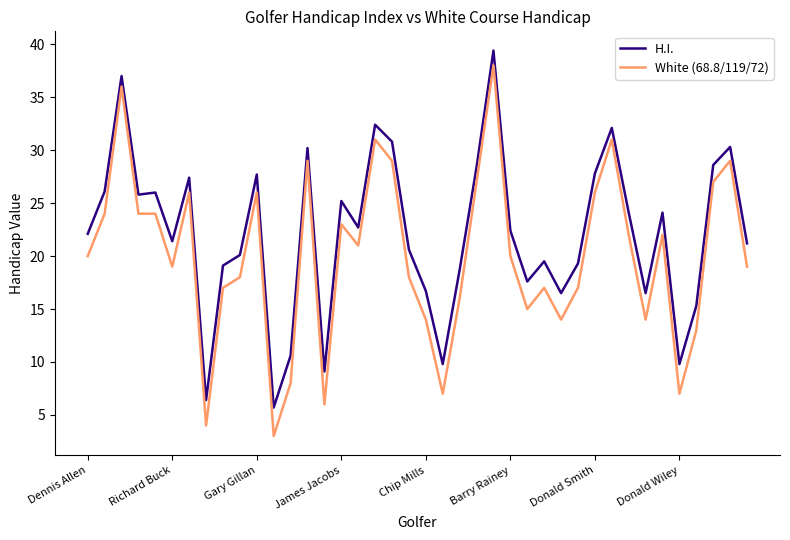

True or false: White (68.8/119/72) and H.I. intersect in this chart.

False